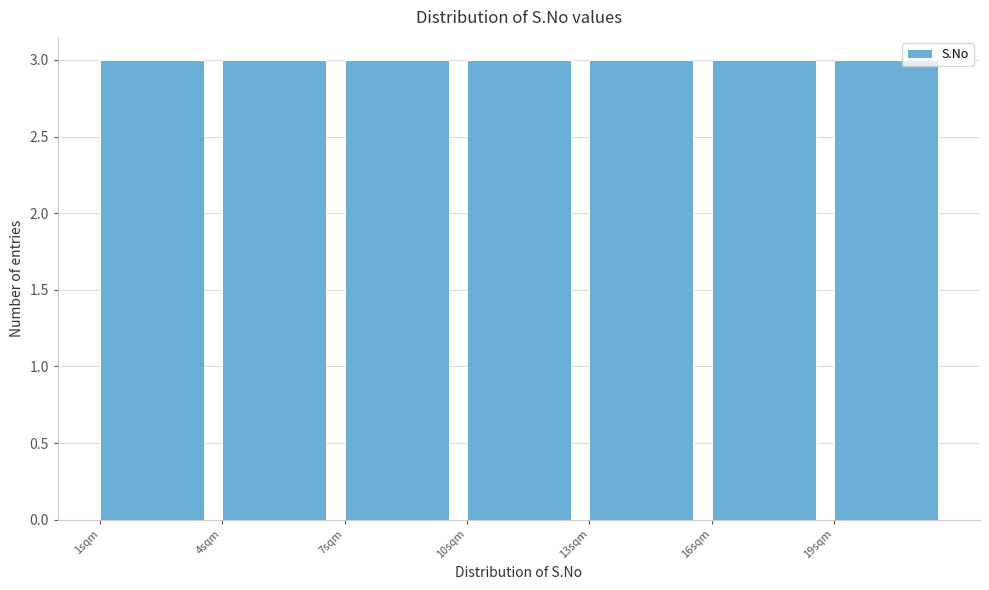

What is the height of the bar covering 13 to 16 on the x-axis? The values are not printed on the chart, so give them approximately, as read against the axis.

3